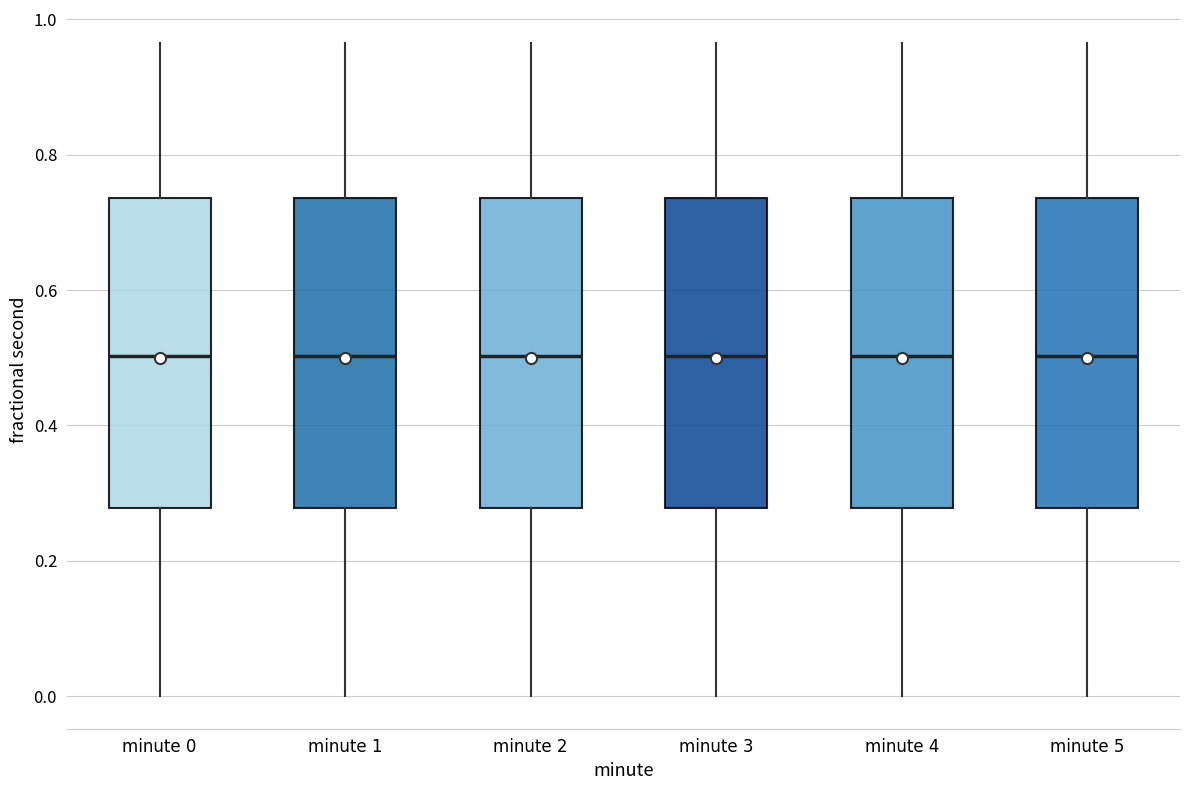

Reading left to right, transcribe this box plot: for each box, give where its median line is, the range the box spans, and where its two whiskers end, as read against the y-axis. The values are not printed on the chart, so give them approximately, as read against the axis.

minute 0: median 0.50, box 0.28 to 0.74, whiskers 0.00 to 0.96
minute 1: median 0.50, box 0.28 to 0.74, whiskers 0.00 to 0.96
minute 2: median 0.50, box 0.28 to 0.74, whiskers 0.00 to 0.96
minute 3: median 0.50, box 0.28 to 0.74, whiskers 0.00 to 0.96
minute 4: median 0.50, box 0.28 to 0.74, whiskers 0.00 to 0.96
minute 5: median 0.50, box 0.28 to 0.74, whiskers 0.00 to 0.96